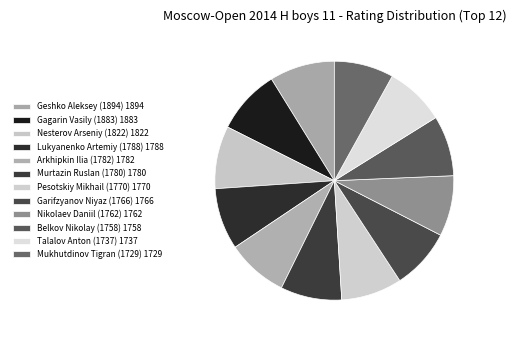

Does Nesterov Arseniy (1822) account for over 50% of the chart?

No